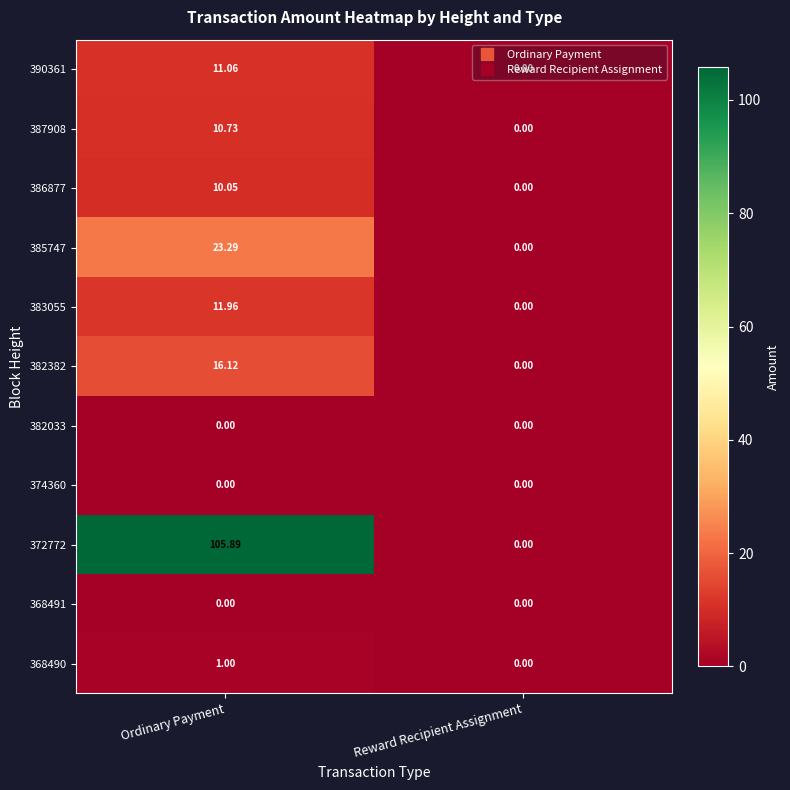

At which label is 372772 closest to 52?

Reward Recipient Assignment